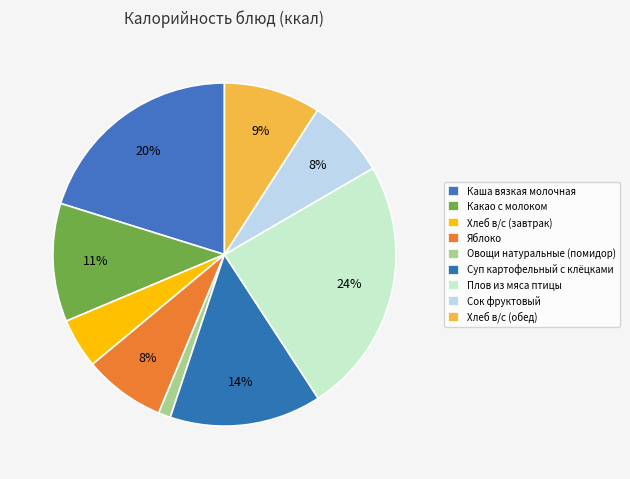

Is there a majority slice in this chart?

No